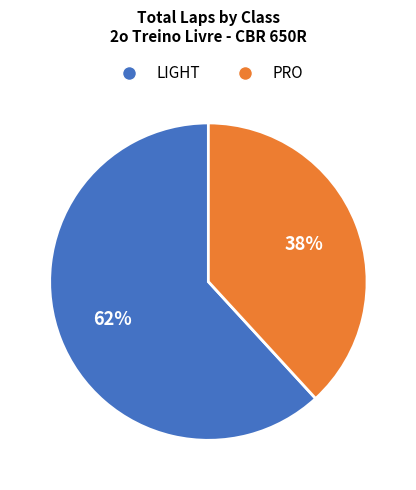

To the nearest percent, what is the difference between the largest and smallest slice percentages?

24%